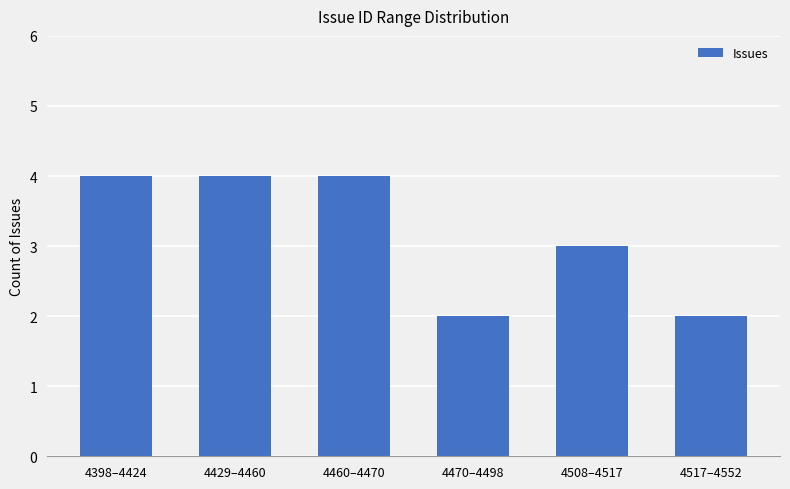

True or false: the data shows 3 at 4508–4517.

True